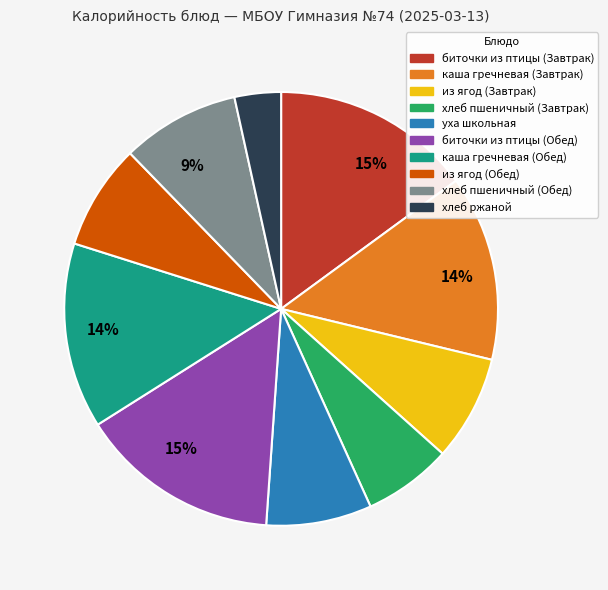

Is it true that каша гречневая (Обед) is 5% of the pie?

False